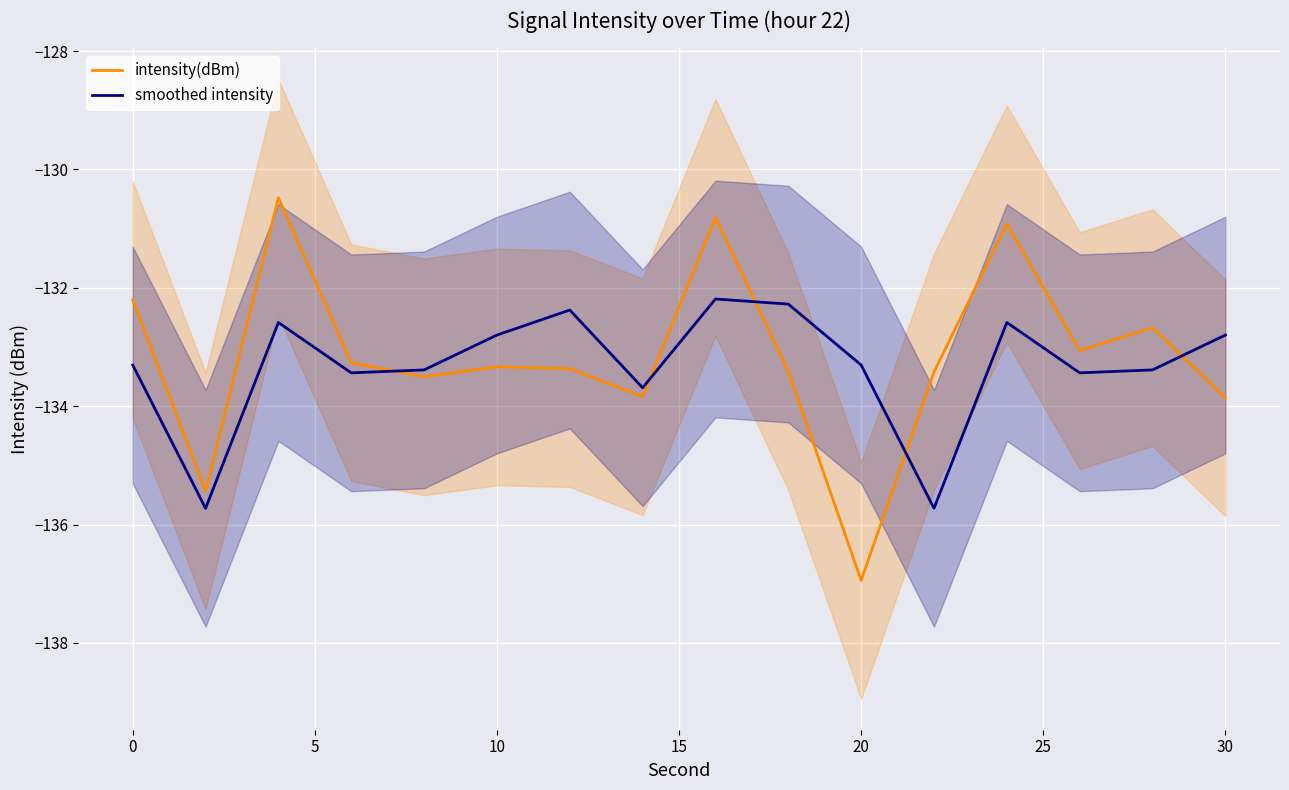

What is the maximum value for smoothed intensity?

-132.2